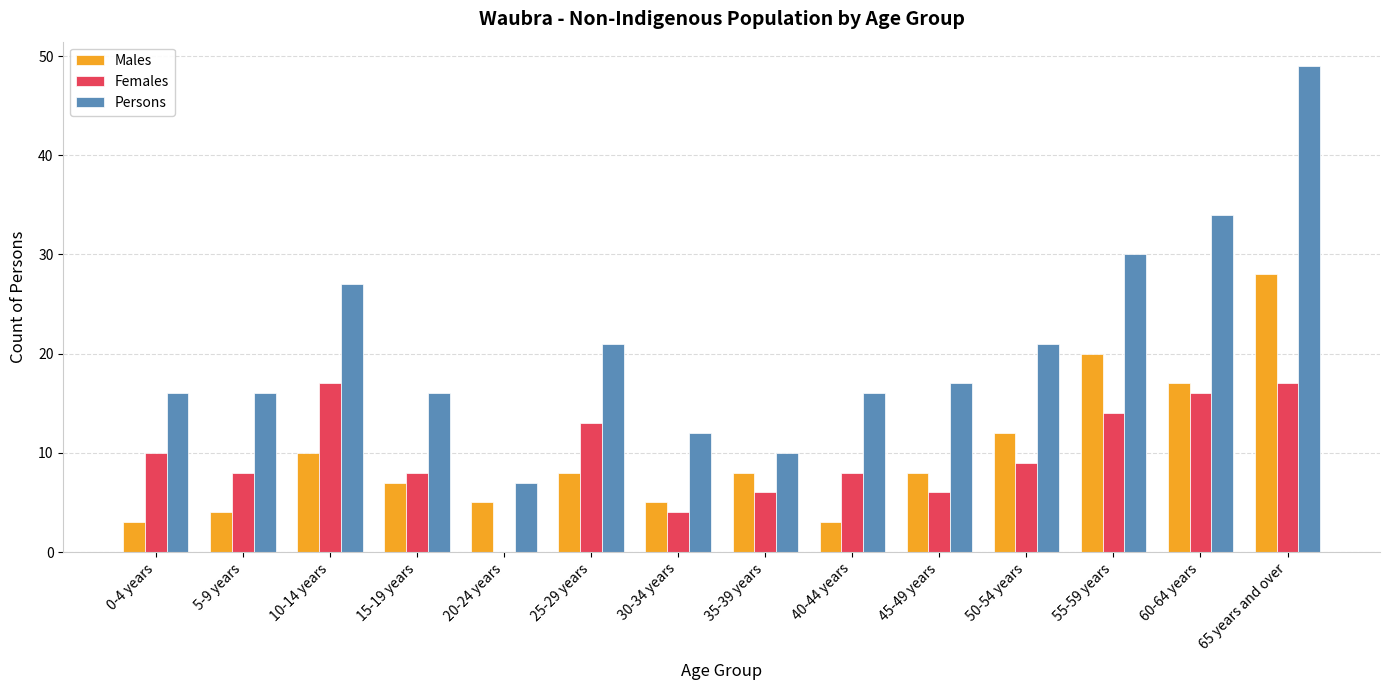

What is the total value across all series at 45-49 years?

31